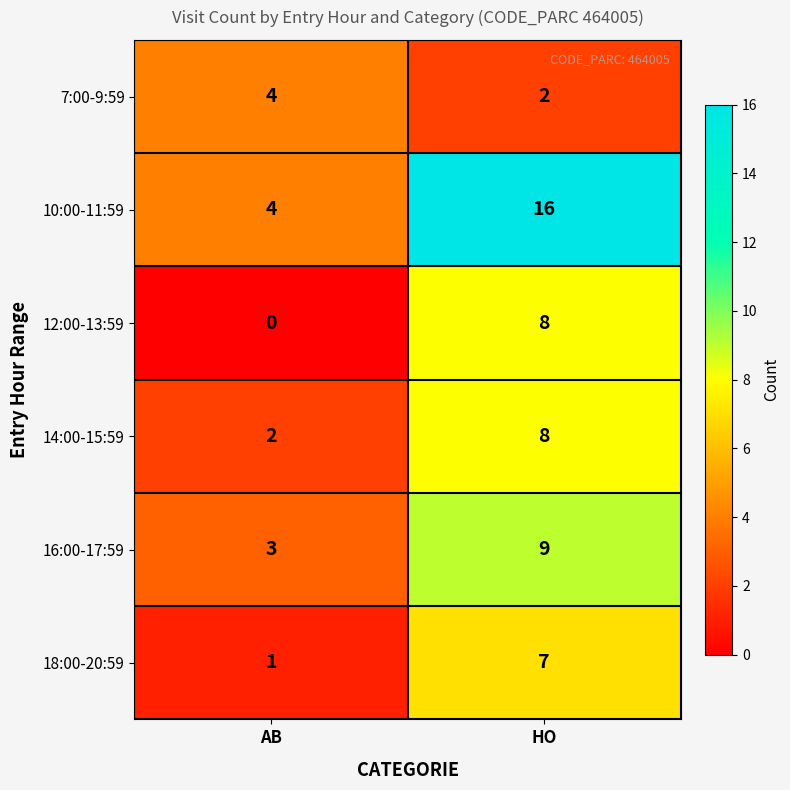

What is the total value across all series at AB?

14